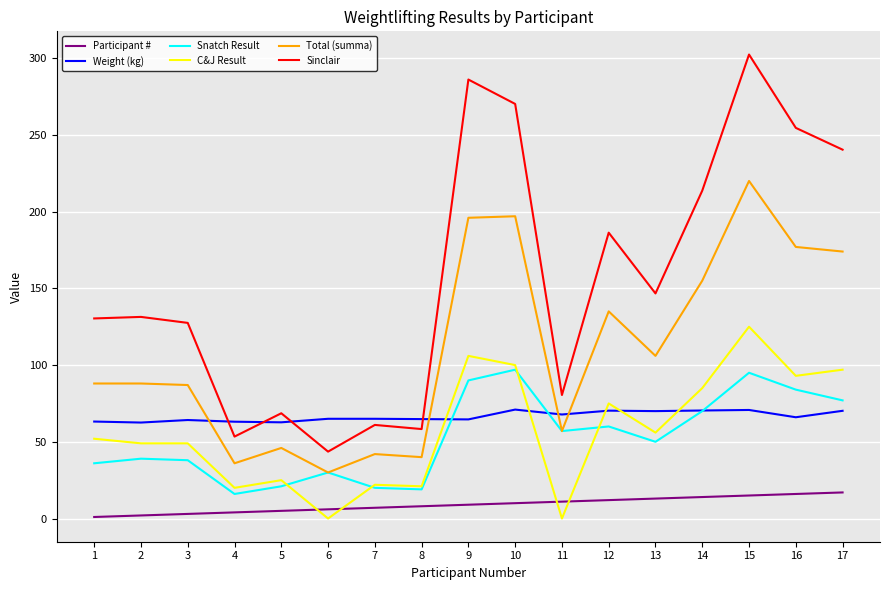

What is the sum of the Participant # values at 10 and 1?

11.0